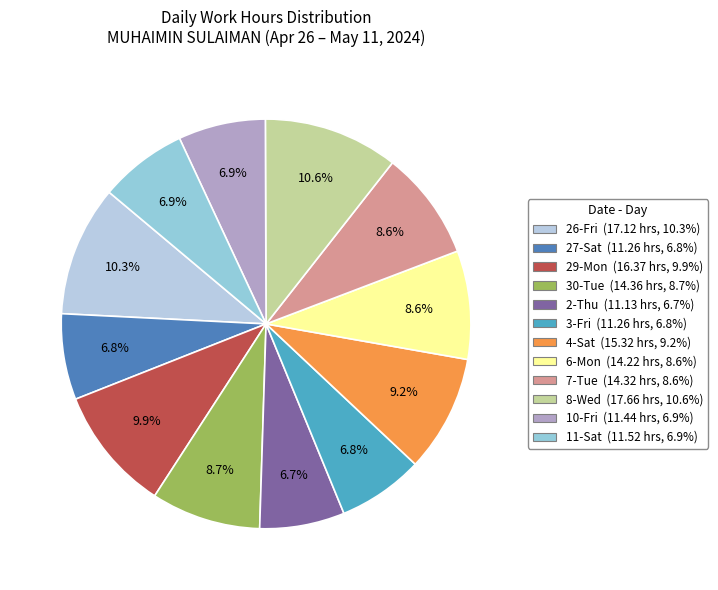

To the nearest percent, what is the difference between the 4-Sat and 6-Mon slice percentages?

1%